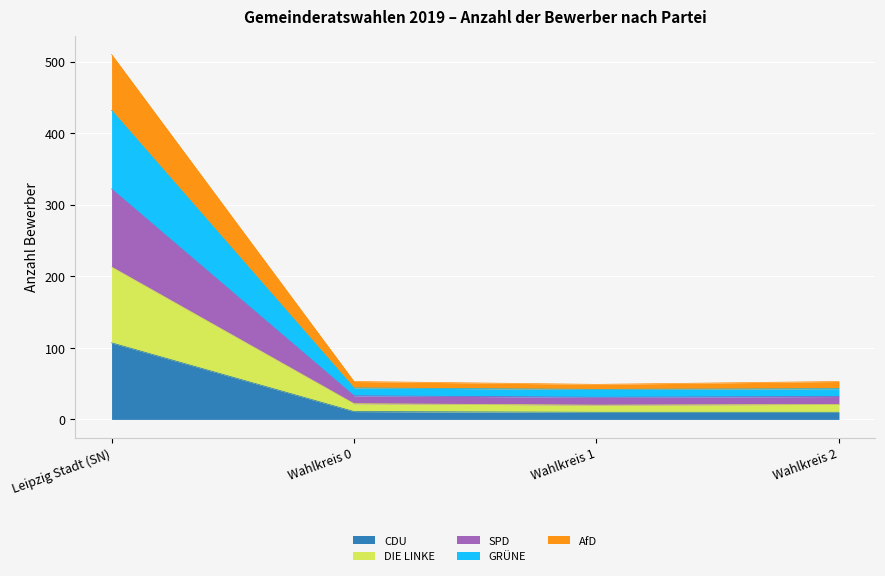

At which label does CDU reach its peak?

Leipzig Stadt (SN)